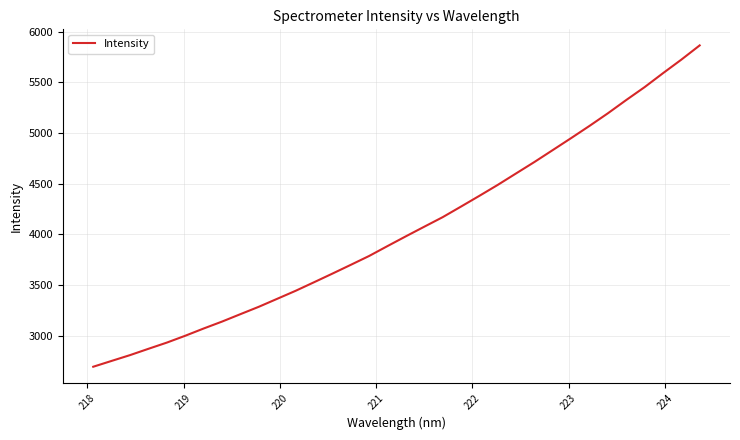

What is the difference between the maximum and minimum values?

3170.8